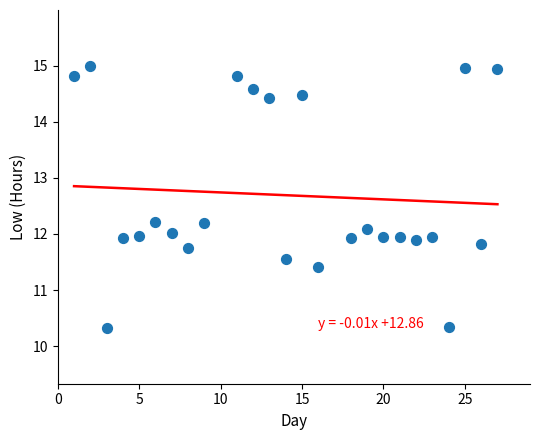

What is the range of X values (max minus min)?

26.0